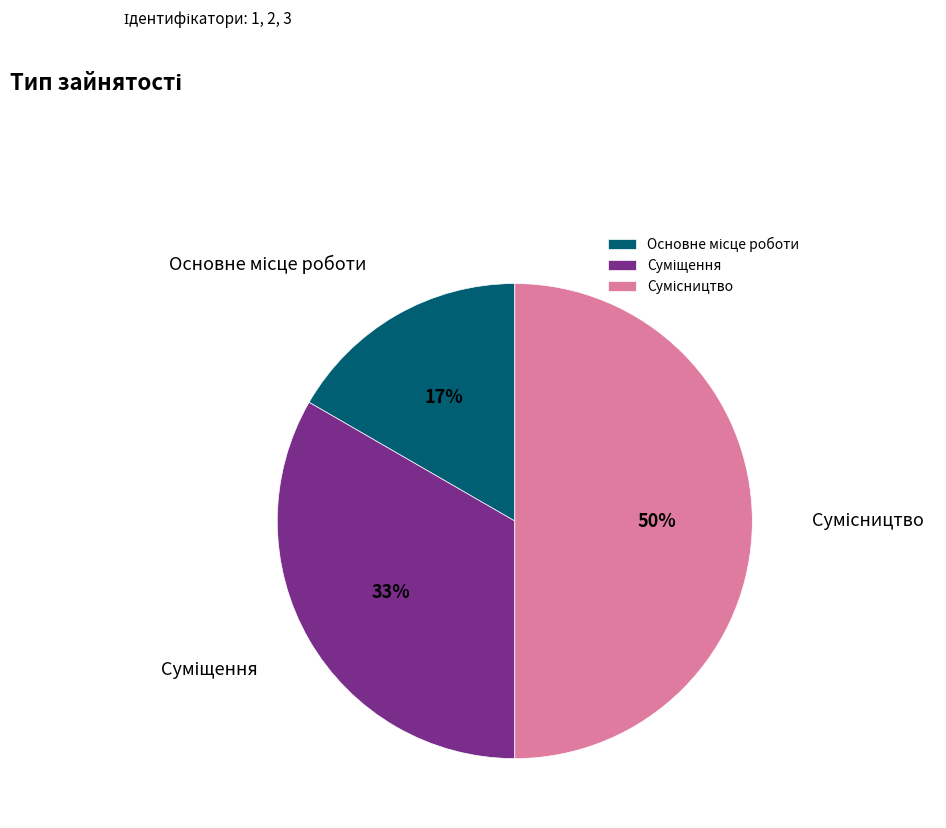

How many slices are in this pie chart?

3